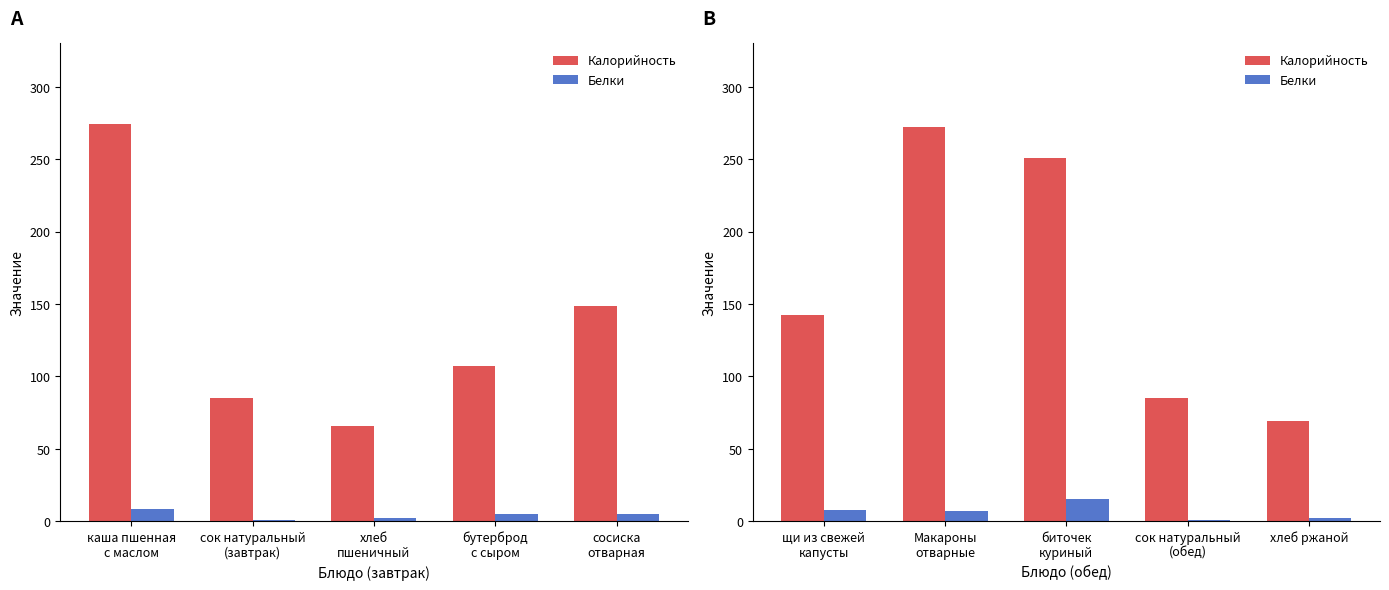

The Белки series shows 8.1 at щи из свежей капусты. True or false?

True